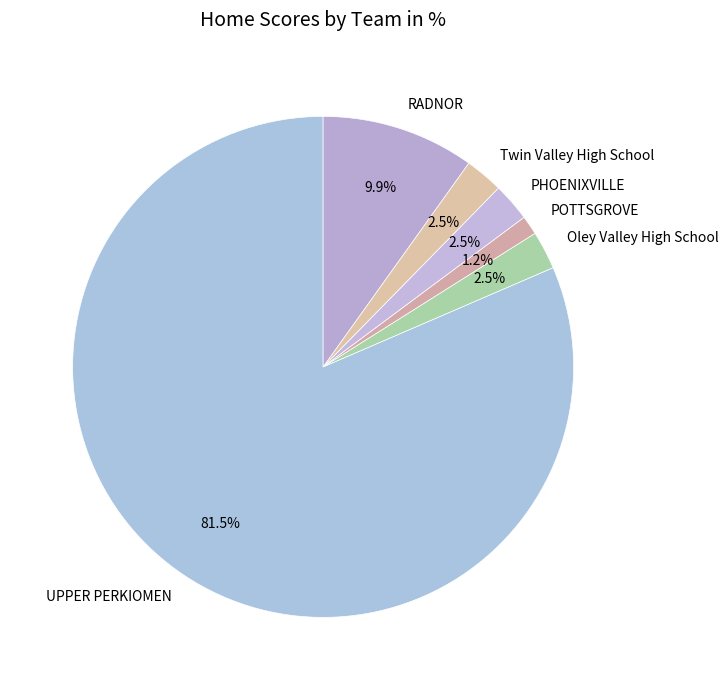

Does UPPER PERKIOMEN account for over 50% of the chart?

Yes